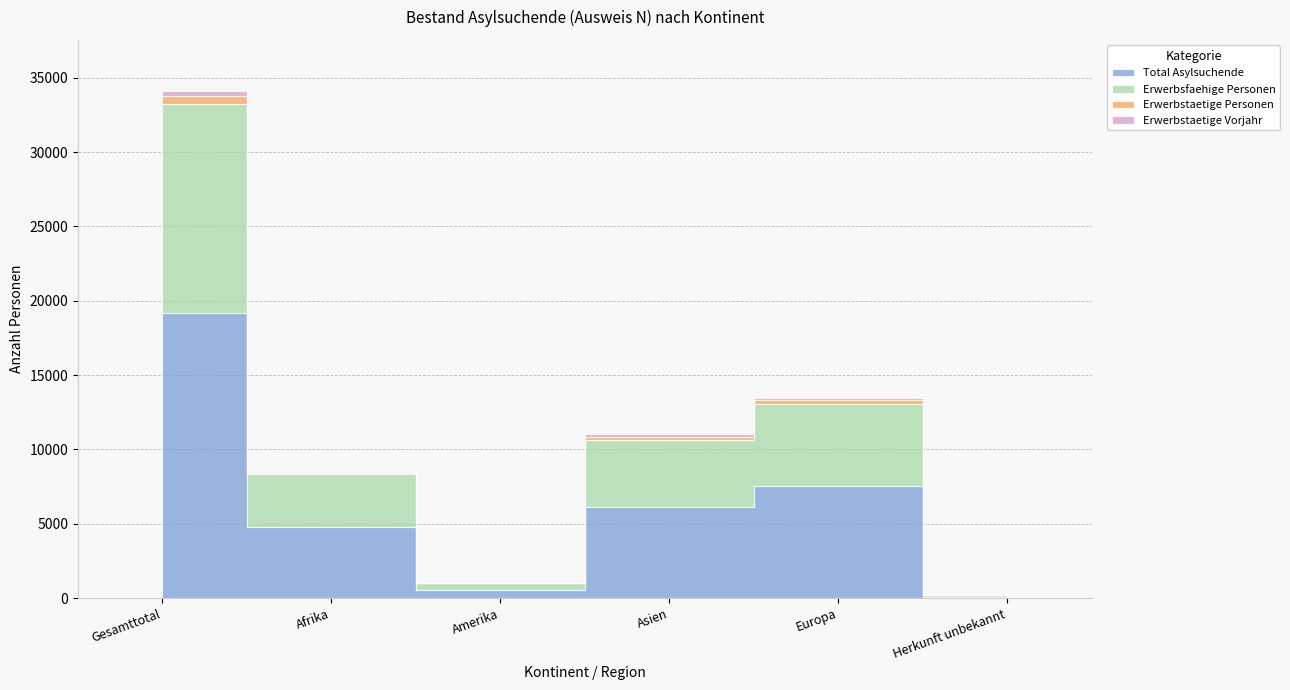

What are all the series names shown in the legend?

Total Asylsuchende, Erwerbsfaehige Personen, Erwerbstaetige Personen, Erwerbstaetige Vorjahr